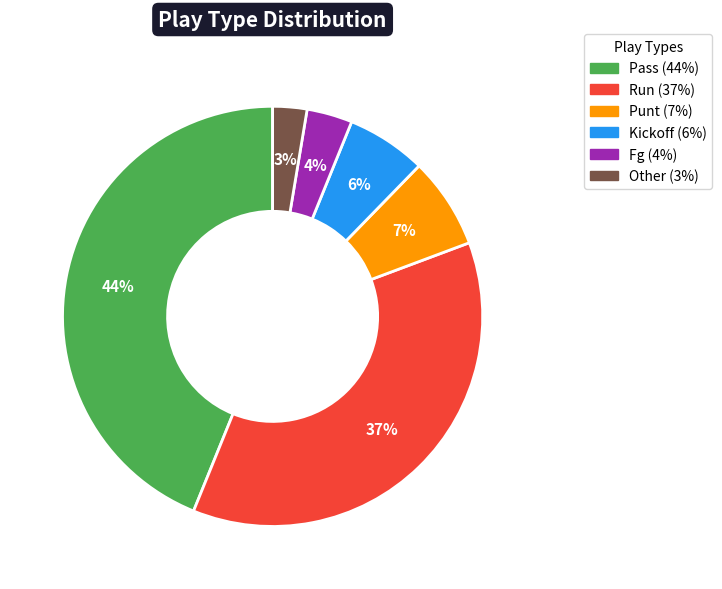

To the nearest percent, what is the difference between the largest and smallest slice percentages?

41%